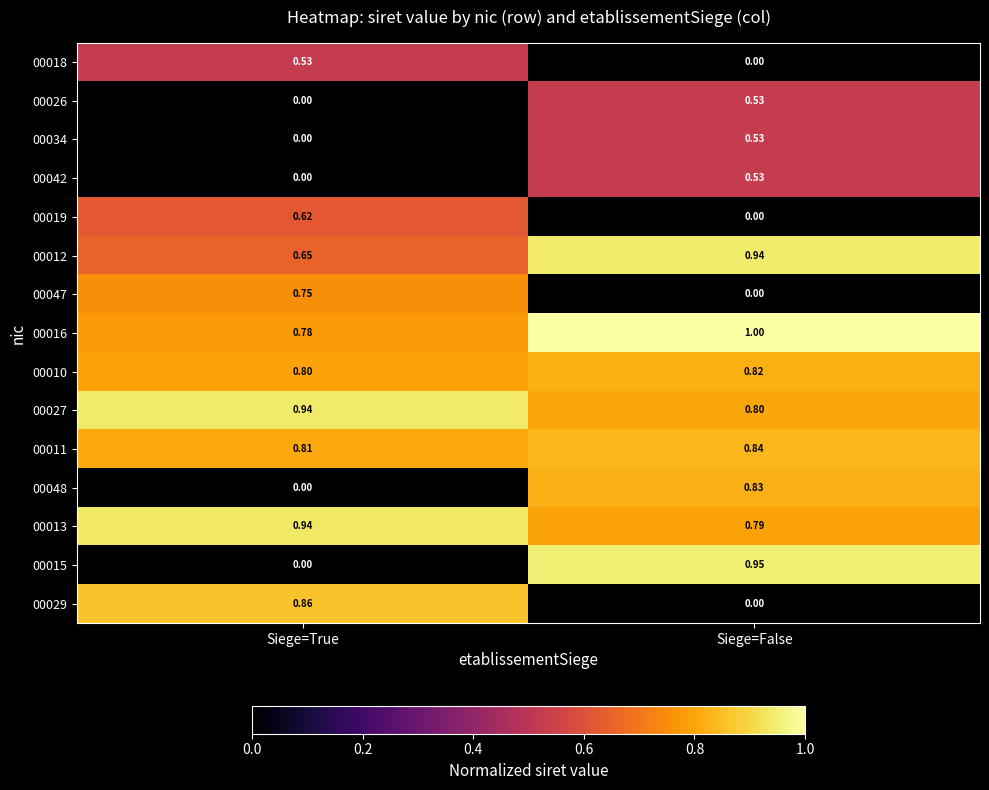

At which category is the sum across all series the highest?

Siege=False